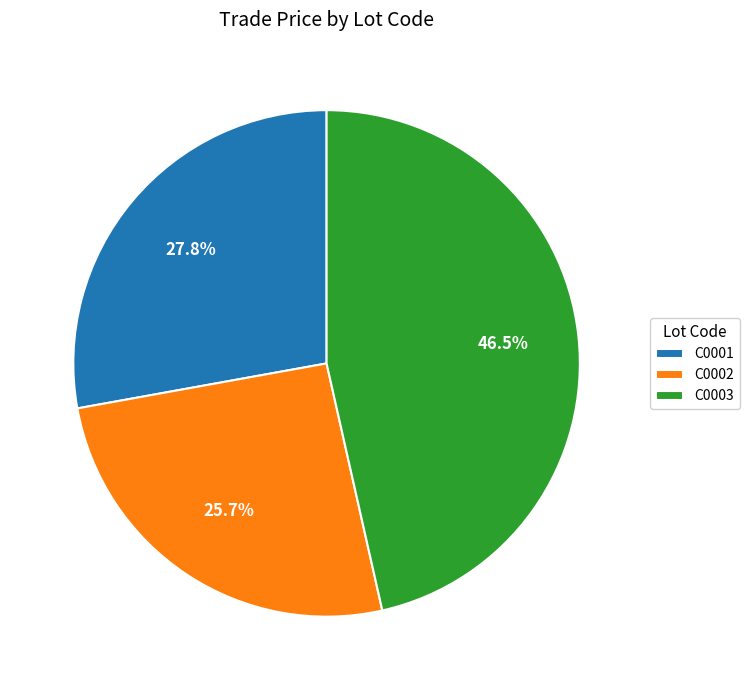

Does C0003 account for over 50% of the chart?

No